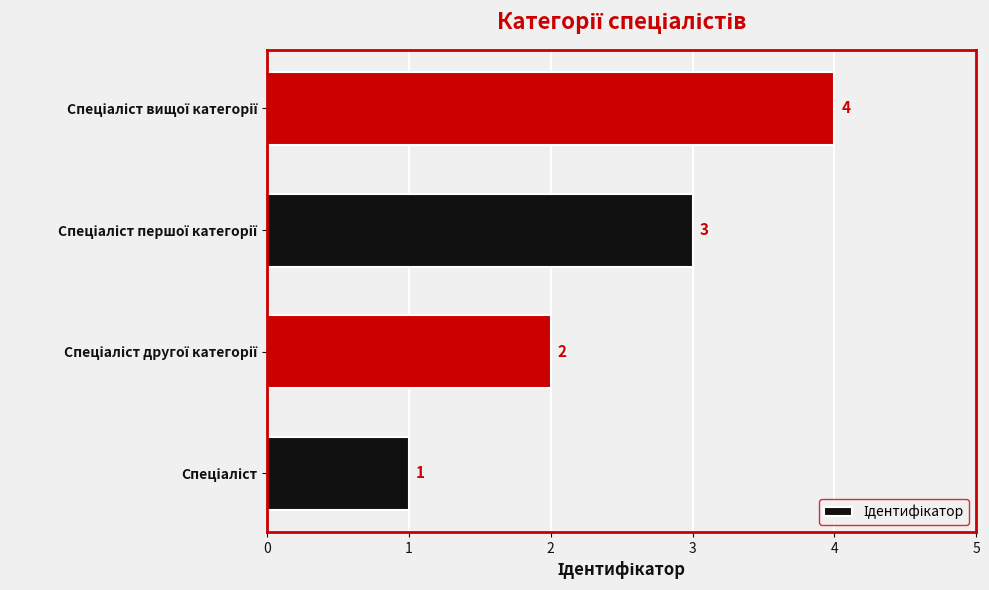

What is the maximum value shown in the chart?

4